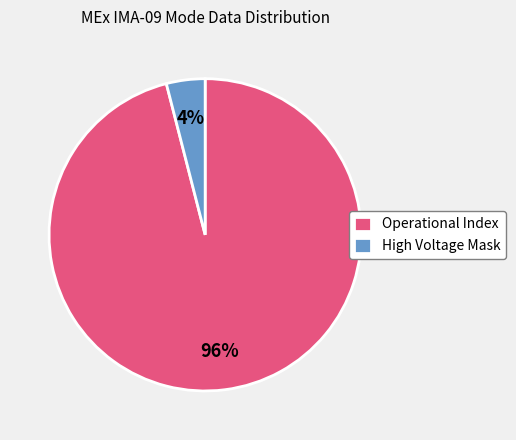

Does any single category account for the majority?

Yes